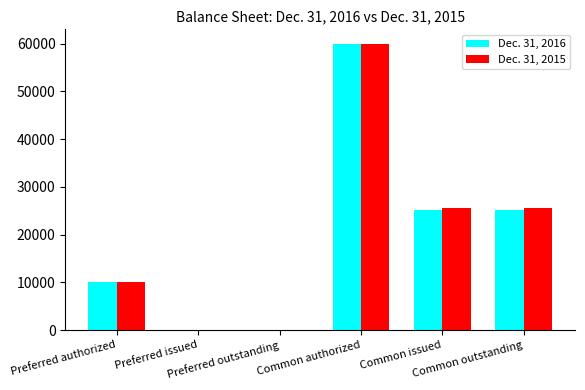

What is the greatest value displayed?

60000